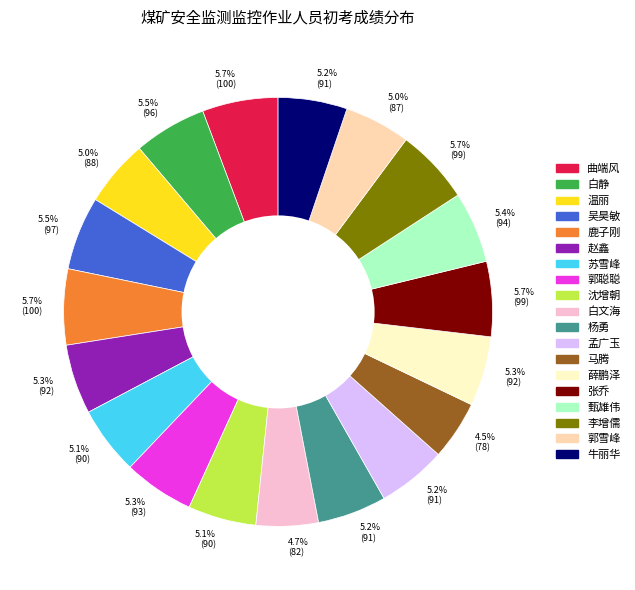

Which has a higher value, 白文海 or 吴昊敏?

吴昊敏